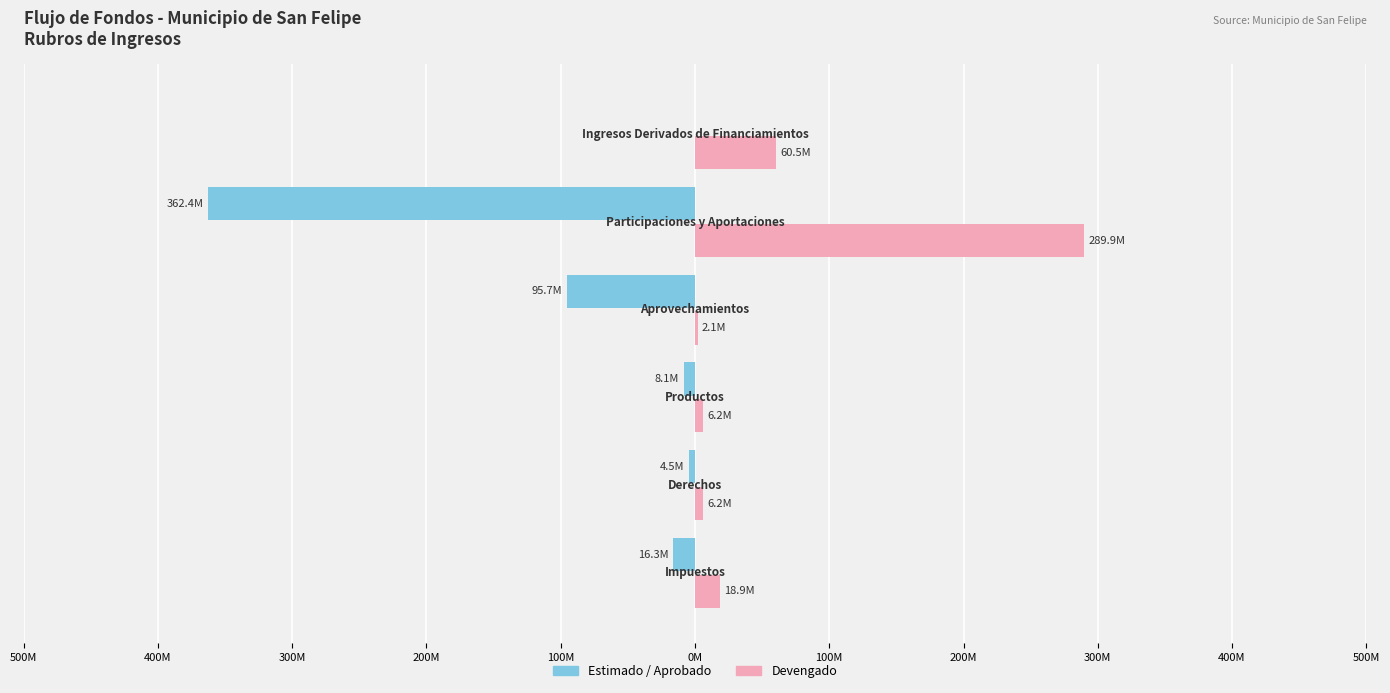

What are all the series names shown in the legend?

Estimado / Aprobado, Devengado